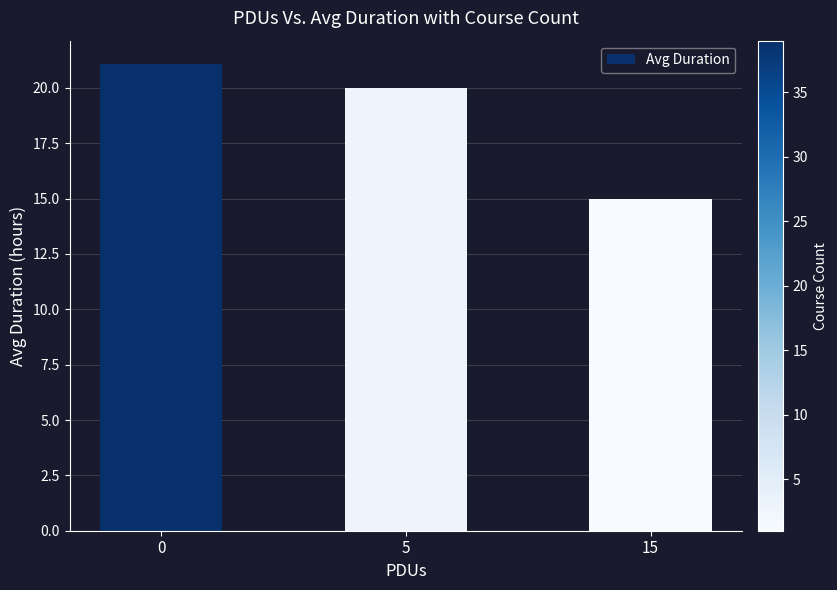

The value at 15 is 7.2. True or false?

False